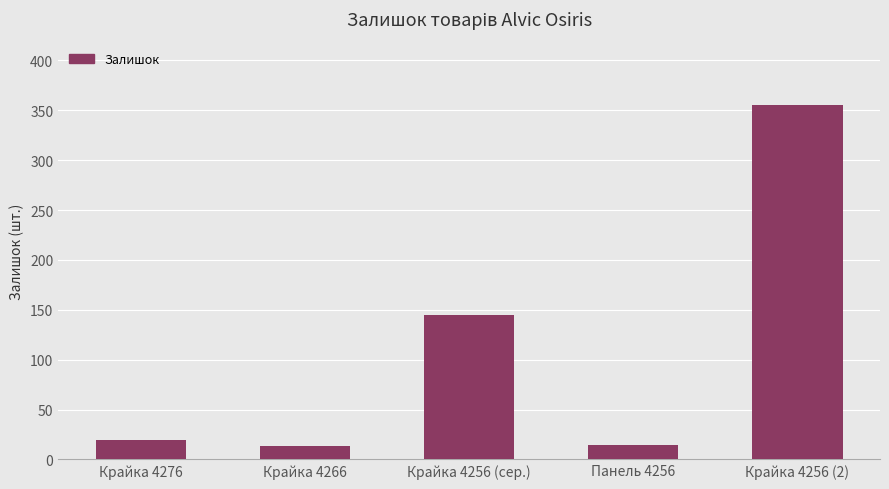

What is the sum of all values?

546